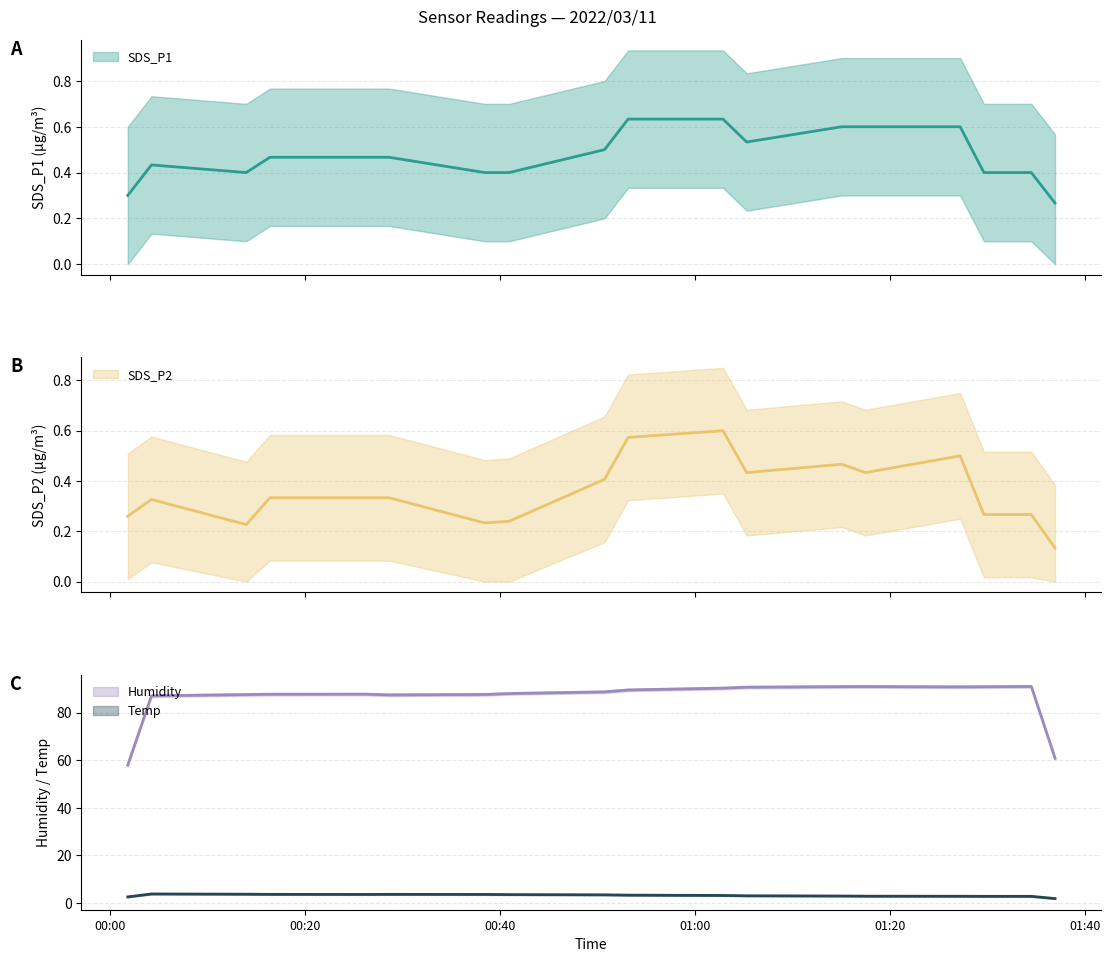

What is the total value across all series at 2022/03/11 00:04:14?

91.5